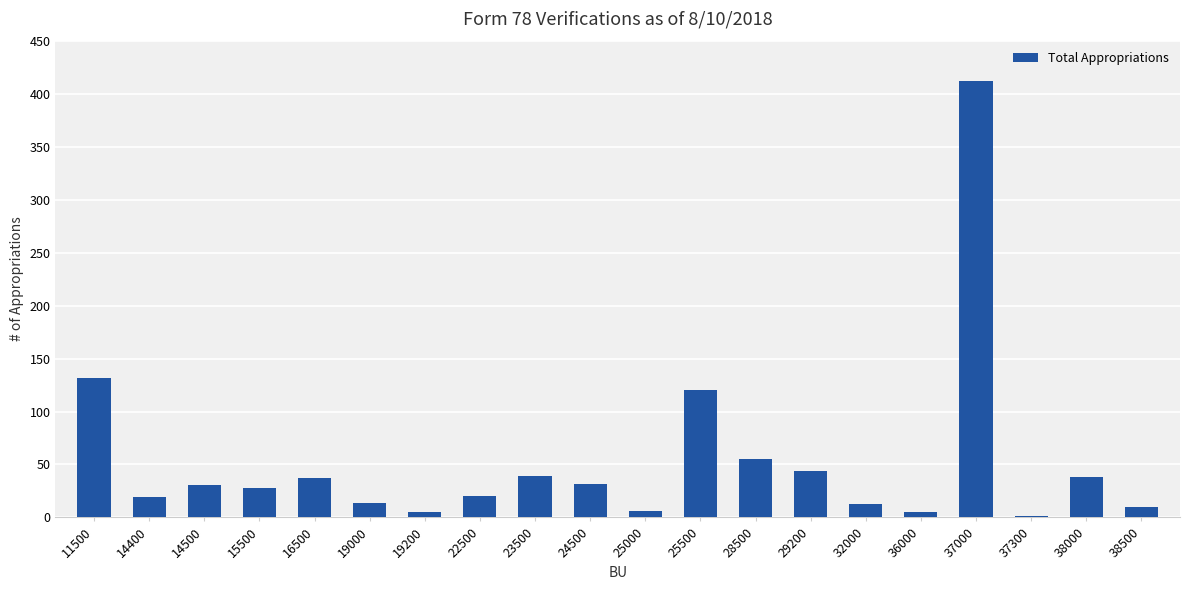

At which label is the value closest to 206?

11500